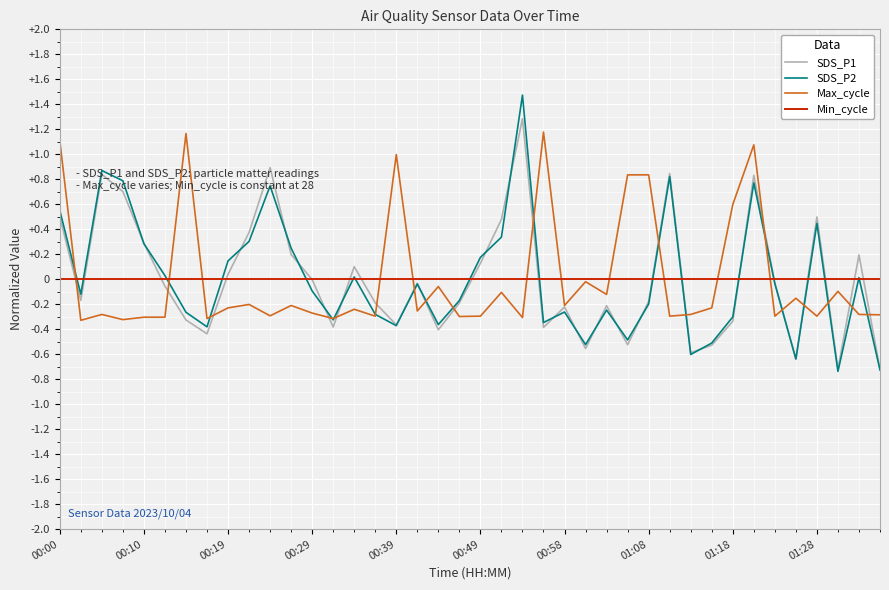

Which series has the largest range (max minus min)?

SDS_P2